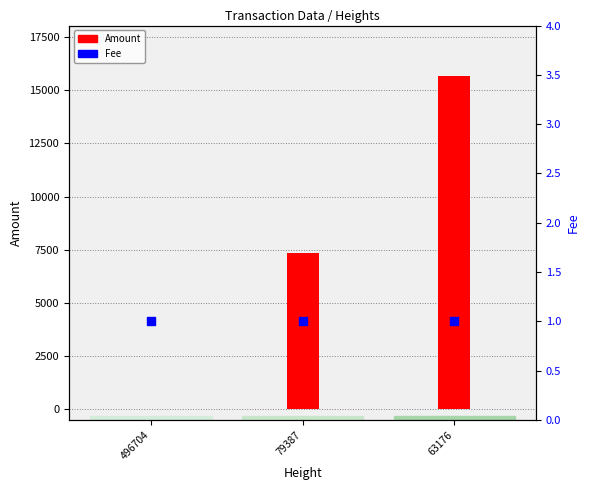

At which category is the sum across all series the highest?

63176